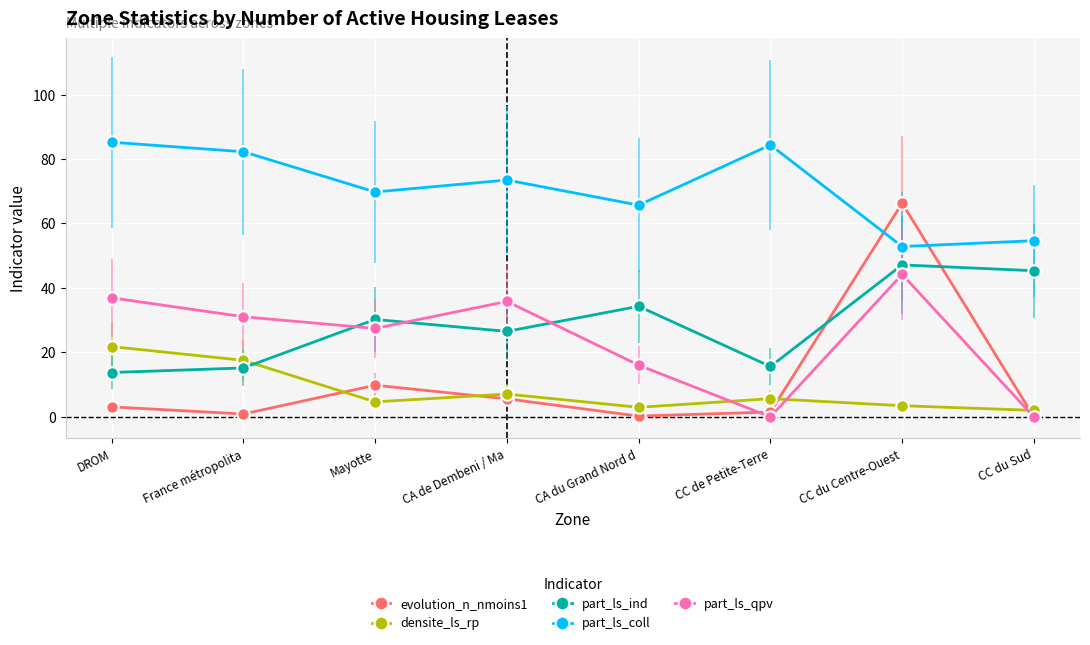

What is the sum of the part_ls_qpv values at CA du Grand Nord d and CC de Petite-Terre?

16.1